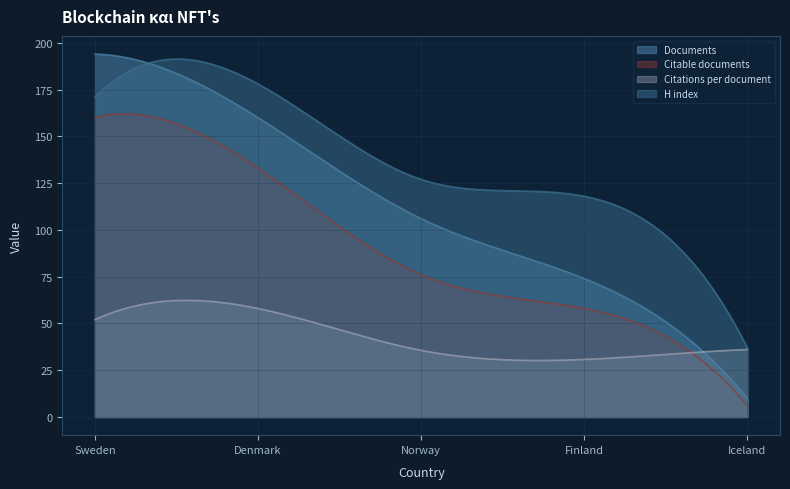

How many data points in Citations per document are above 36?

3